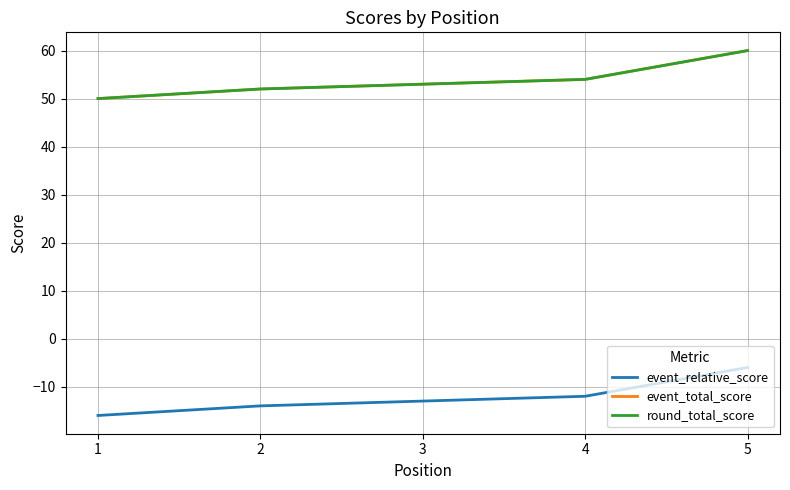

Reading left to right, what are all the values shown in this chart?

event_relative_score: 1=-16	2=-14	3=-13	4=-12	5=-6
event_total_score: 1=50	2=52	3=53	4=54	5=60
round_total_score: 1=50	2=52	3=53	4=54	5=60